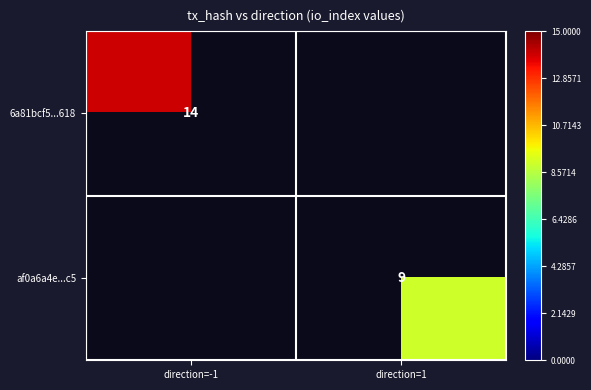

What is the difference between the highest and lowest values at direction=-1?

14